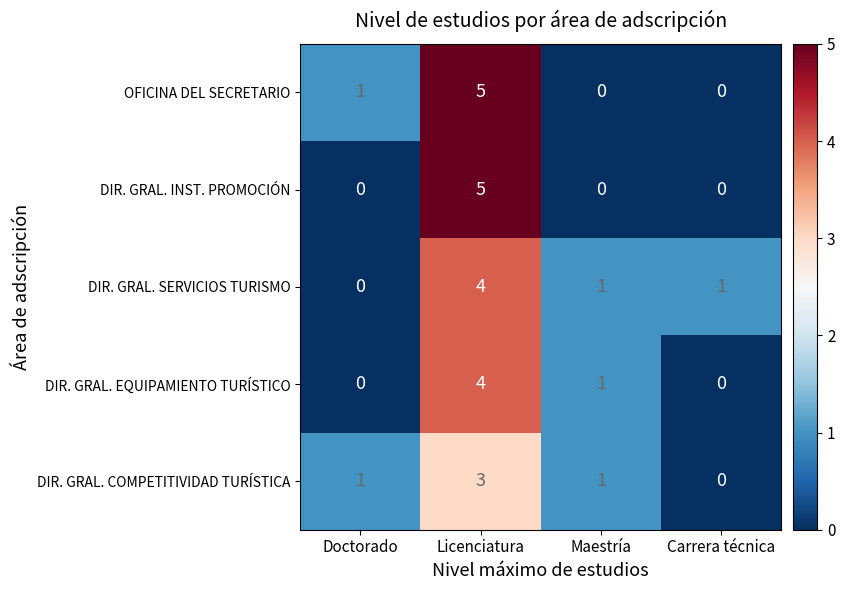

Which series changed the most between Doctorado and Licenciatura?

DIR. GRAL. INST. PROMOCIÓN